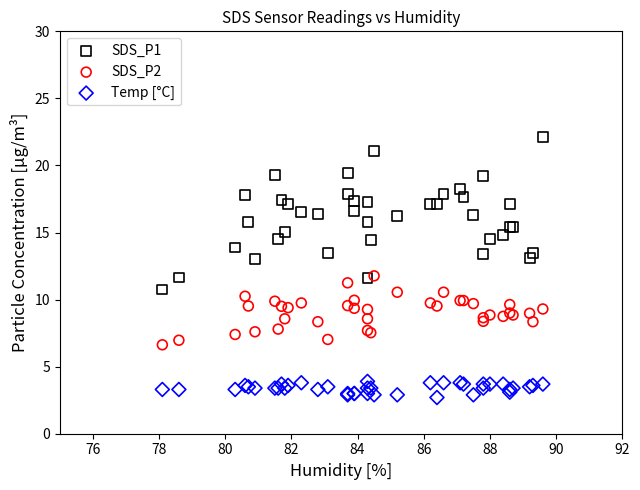

Which series contains the lowest Y value?

Temp [°C]